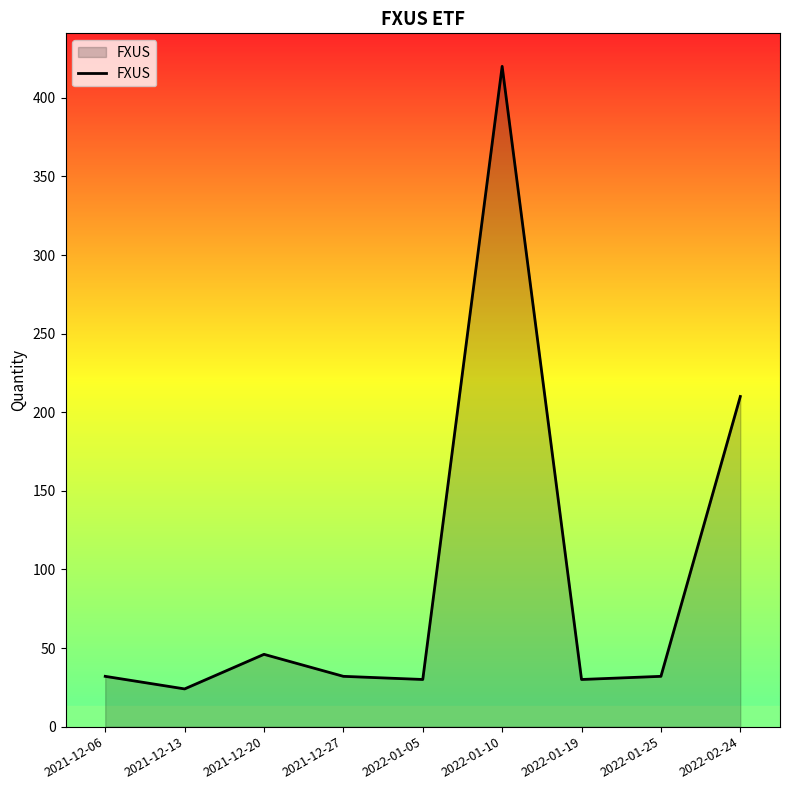

Reading left to right, extract all data points from this chart.

2021-12-06=32	2021-12-13=24	2021-12-20=46	2021-12-27=32	2022-01-05=30	2022-01-10=420	2022-01-19=30	2022-01-25=32	2022-02-24=210